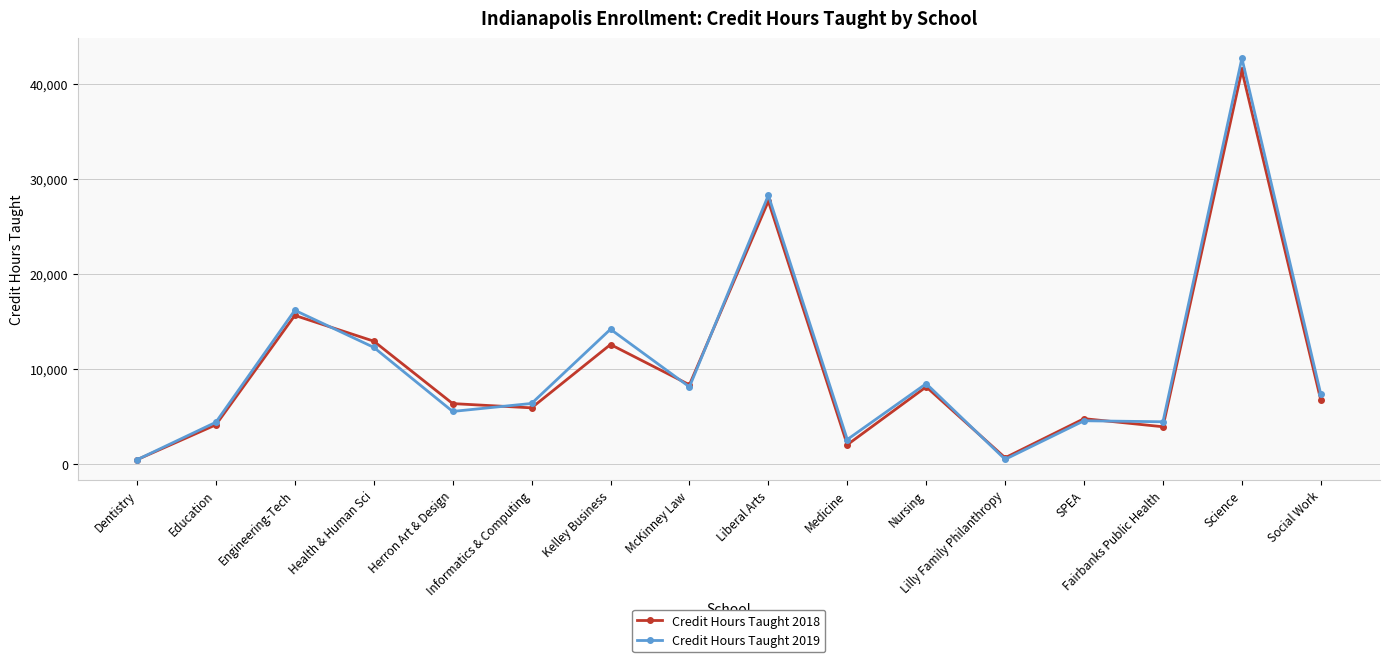

What position from the left is SPEA?

13